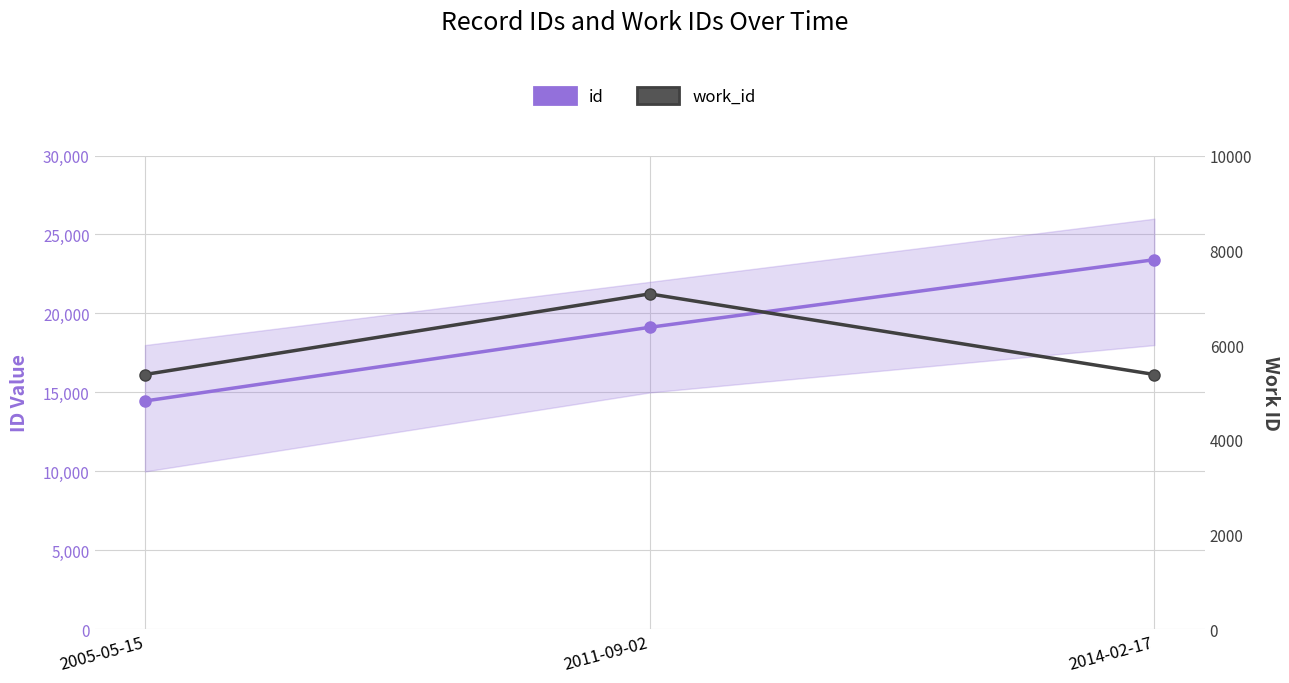

Reading left to right, what are all the values shown in this chart?

id: 14460	19125	23405
work_id: 5379	7080	5379